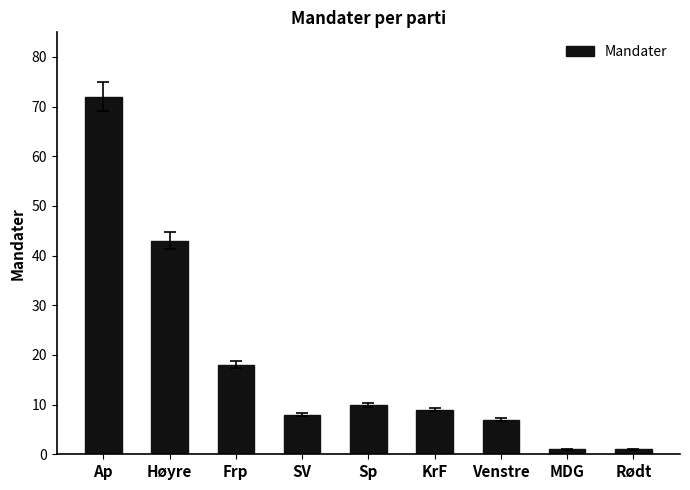

Is it true that the value at Venstre is 7?

True